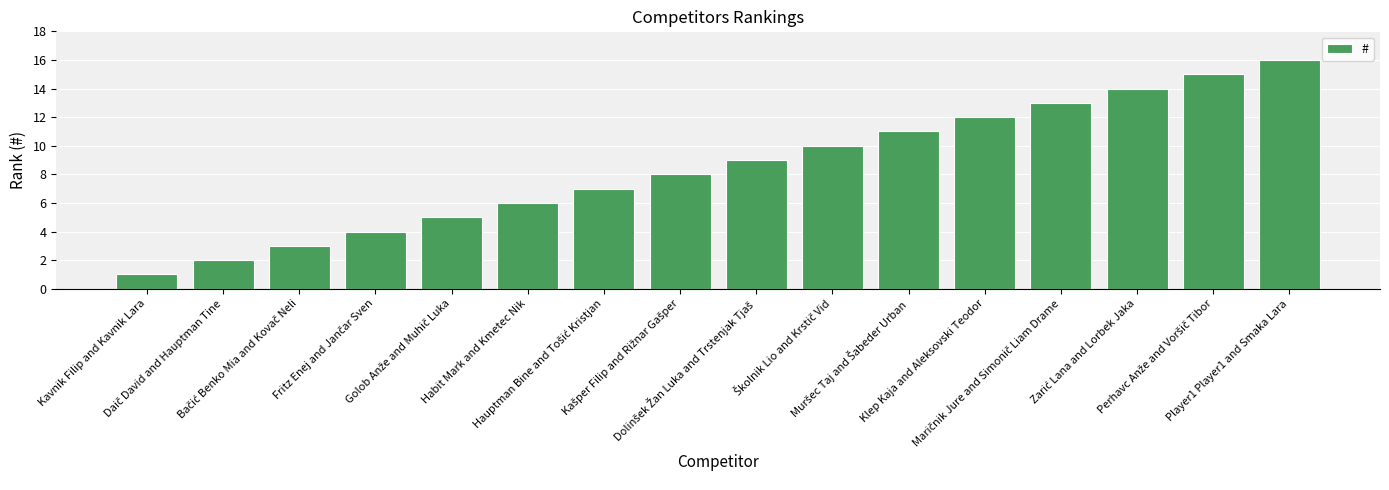

What is the sum of all values?

136